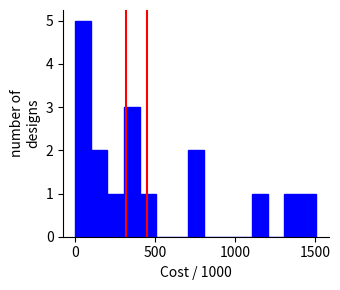

Around what value on the x-axis is the tallest bar? Give the approximate position of its centre, as read against the axis.

50